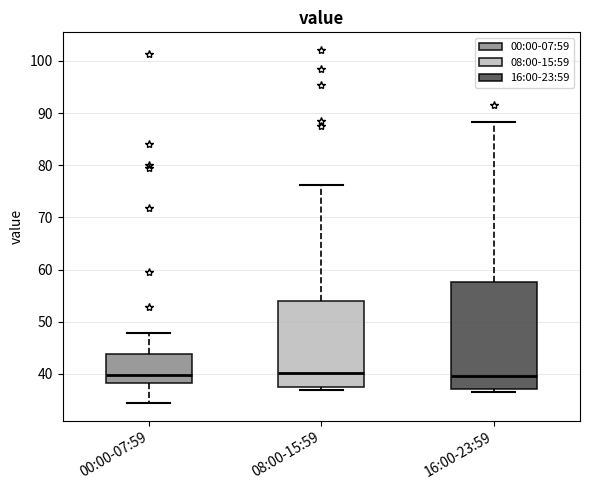

Where does the lower whisker of the box for 00:00-07:59 end on the y-axis? The values are not printed on the chart, so give them approximately, as read against the axis.

34